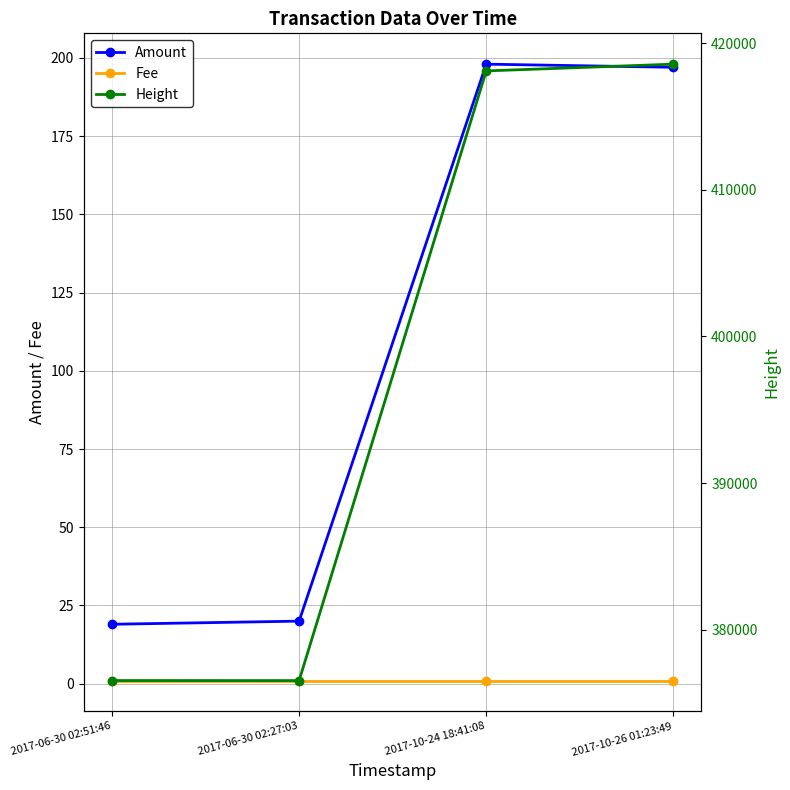

At how many categories does at least one series exceed 232665?

4